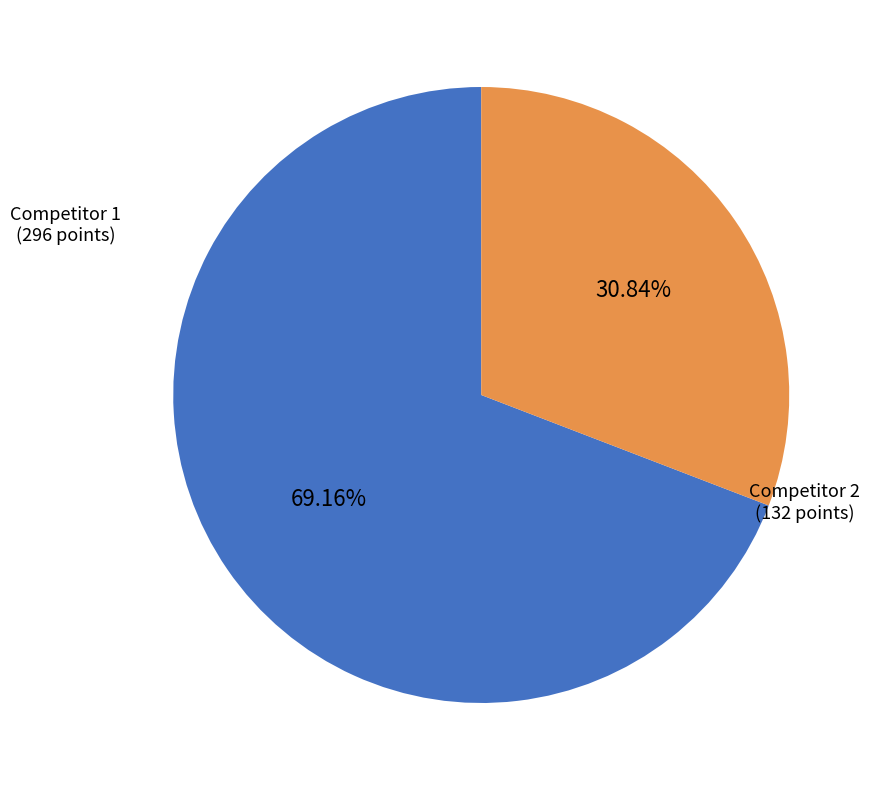

To the nearest percent, what is the average slice percentage?

50%